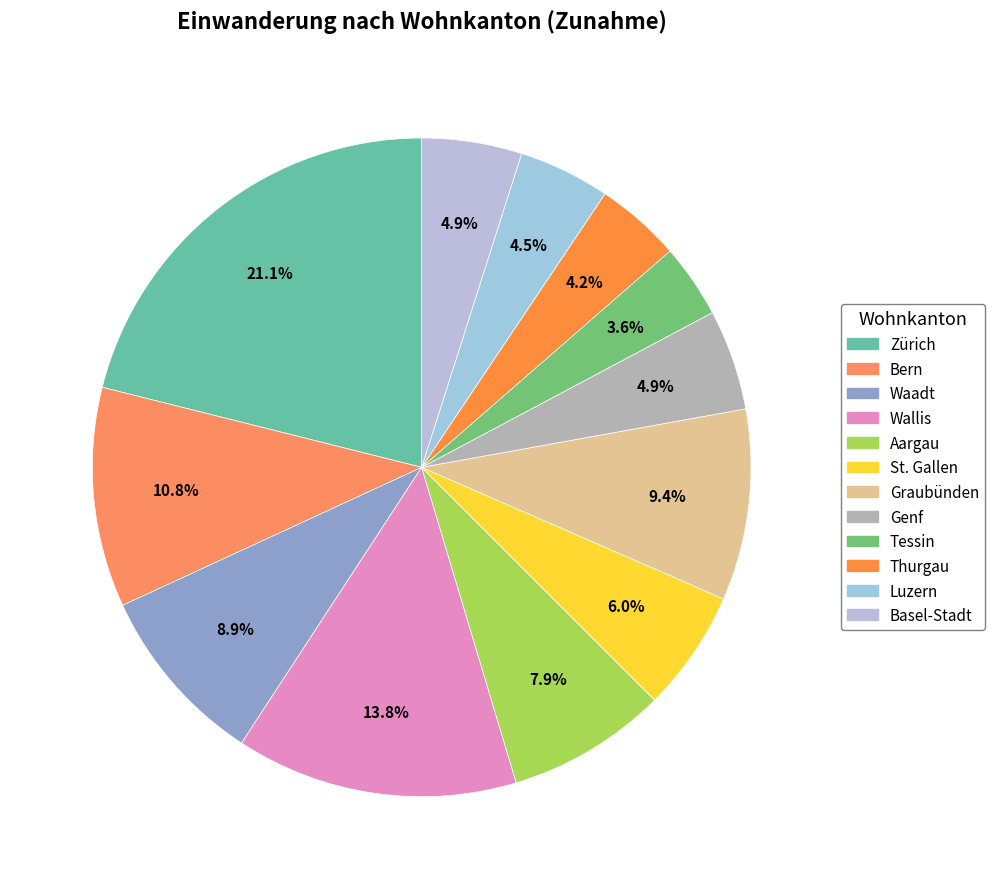

What is the smallest slice in the pie chart?

Tessin